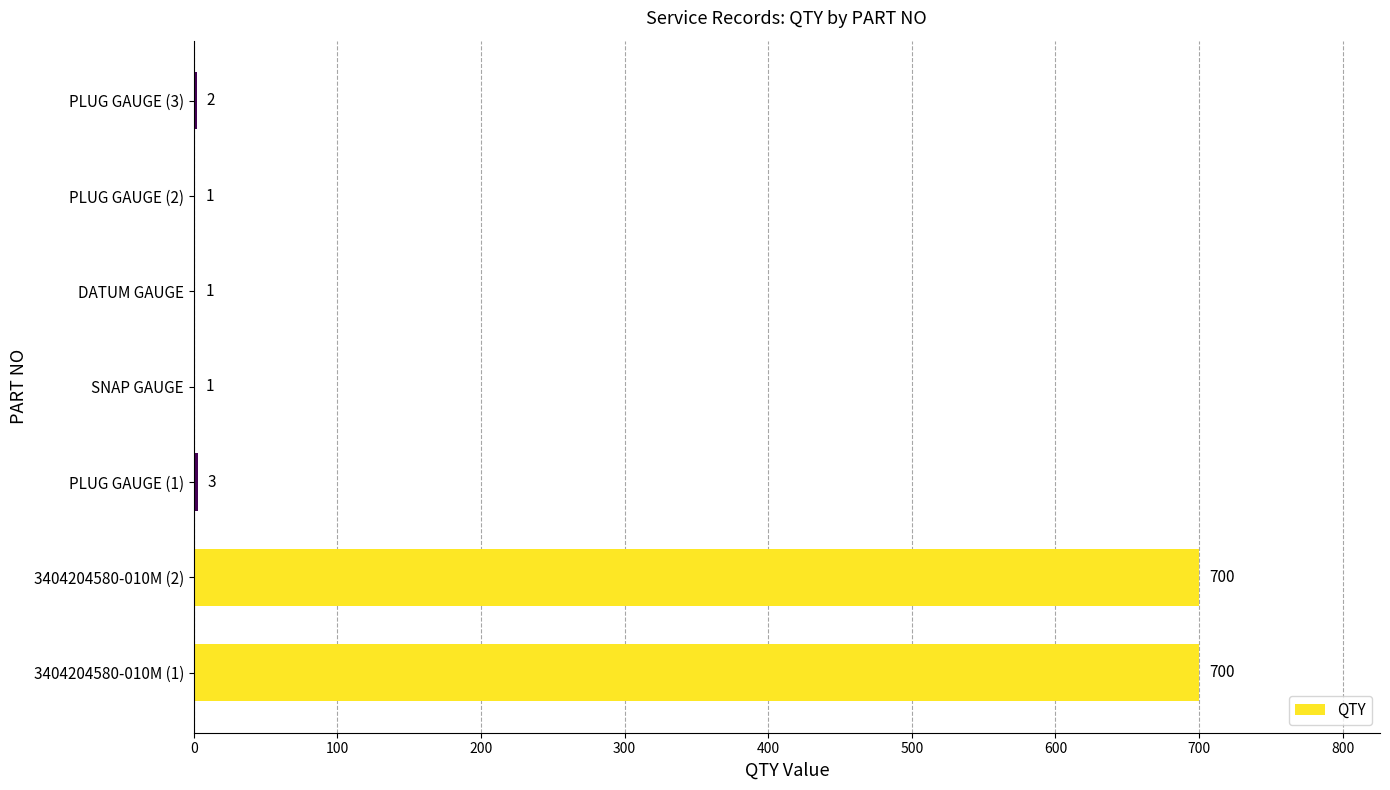

What is the sum of the values at 3404204580-010M (1) and SNAP GAUGE?

701